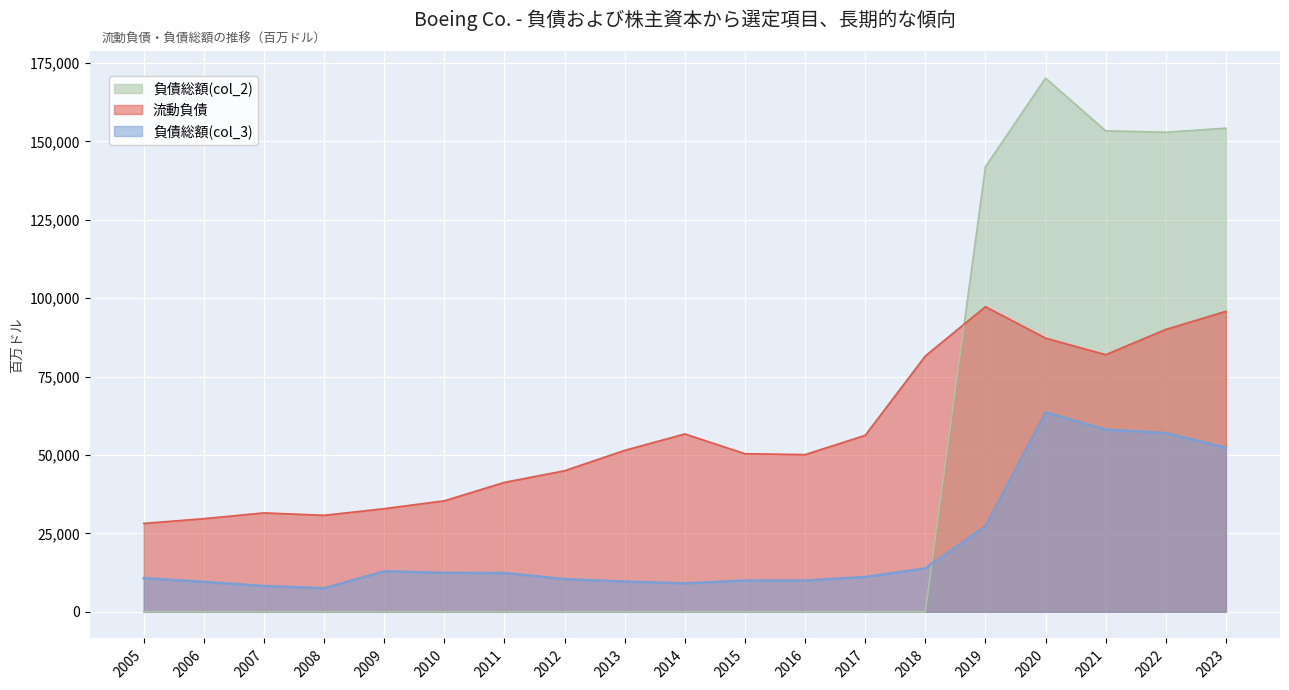

What is the value of the 負債総額(col_3) point at the 2nd from the left?

9538